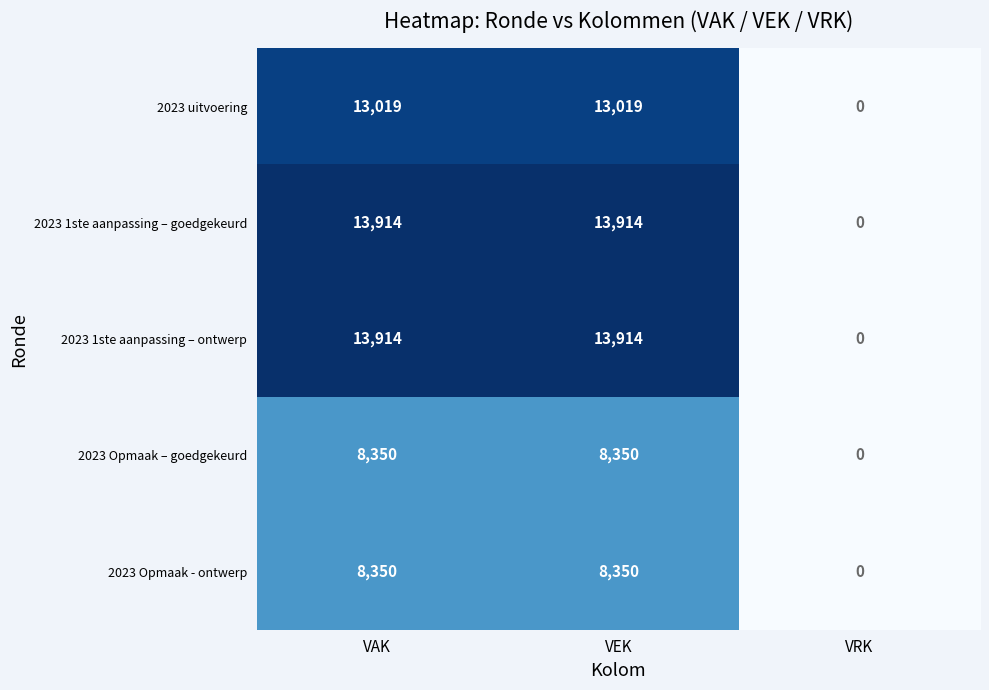

Reading left to right, extract all data points from this chart.

2023 uitvoering: VAK=13019	VEK=13019	VRK=0
2023 1ste aanpassing – goedgekeurd: VAK=13914	VEK=13914	VRK=0
2023 1ste aanpassing – ontwerp: VAK=13914	VEK=13914	VRK=0
2023 Opmaak – goedgekeurd: VAK=8350	VEK=8350	VRK=0
2023 Opmaak - ontwerp: VAK=8350	VEK=8350	VRK=0